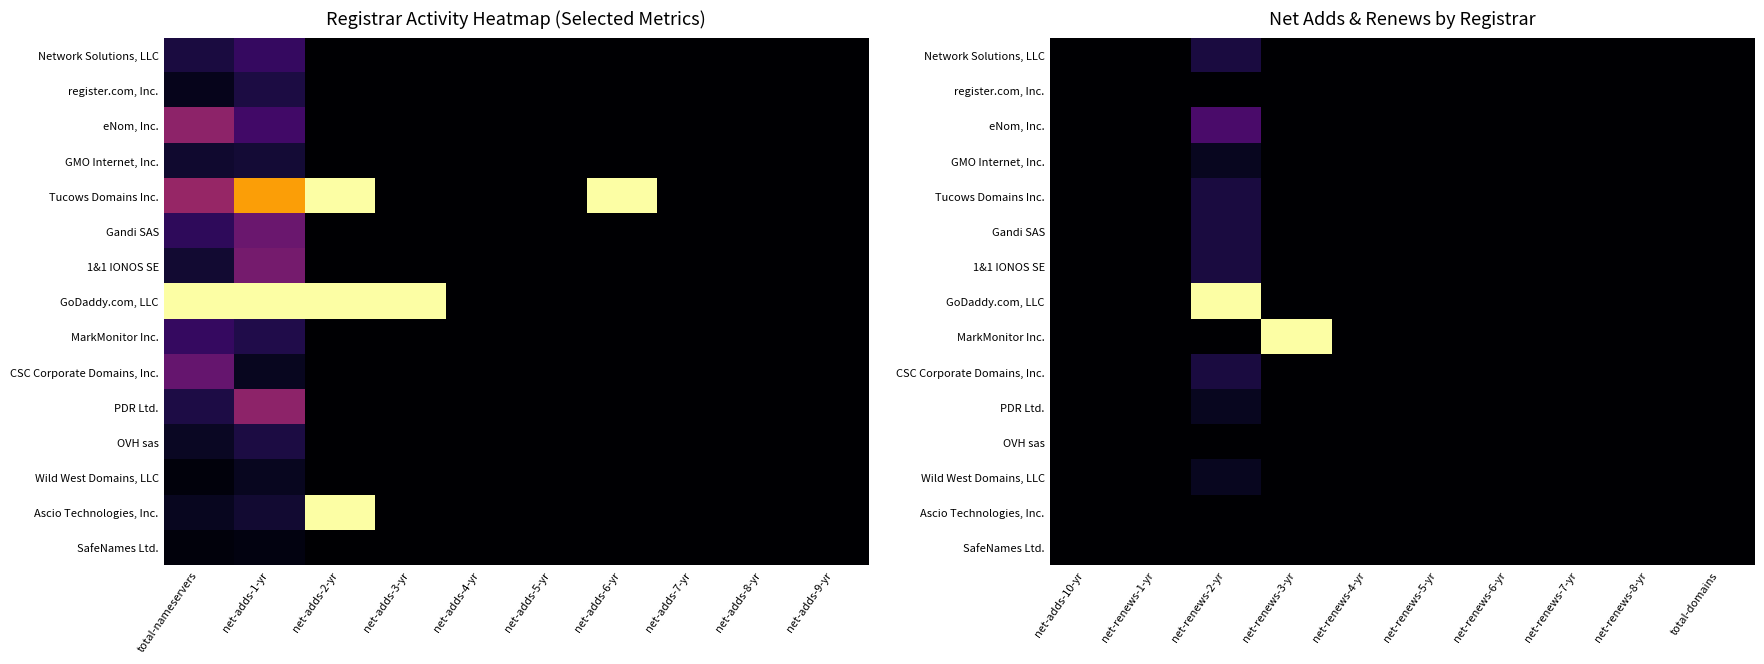

At which category does the chart reach its peak across all series?

net-renews-2-yr